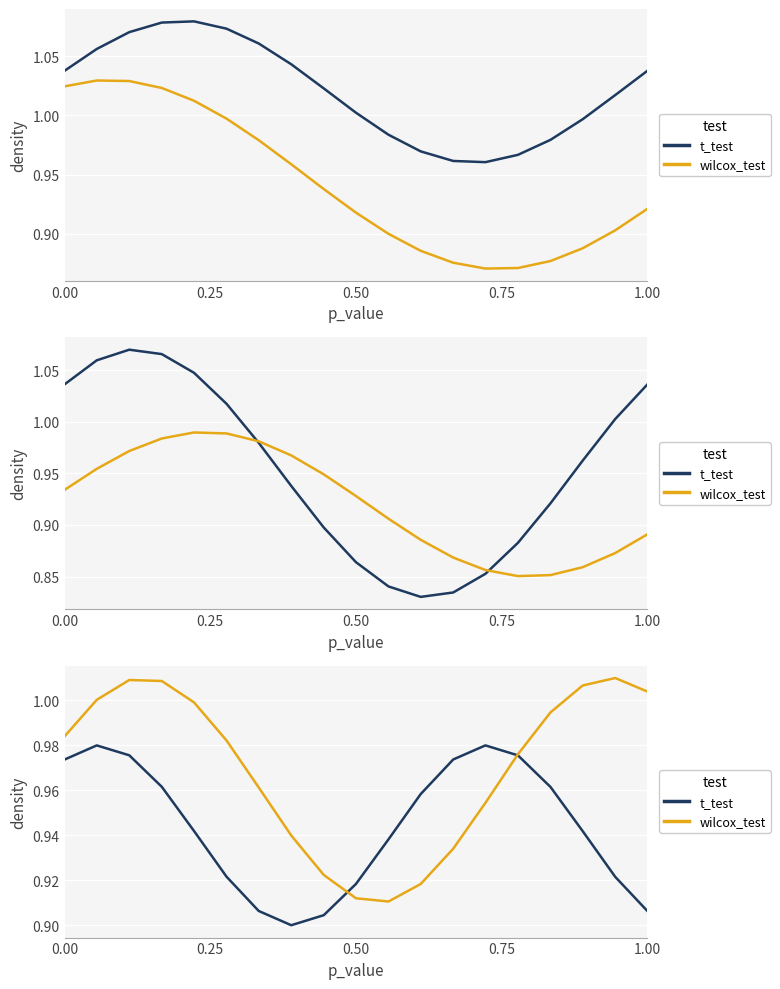

At 1.00, list the series in order from smallest to largest.

t_test, wilcox_test